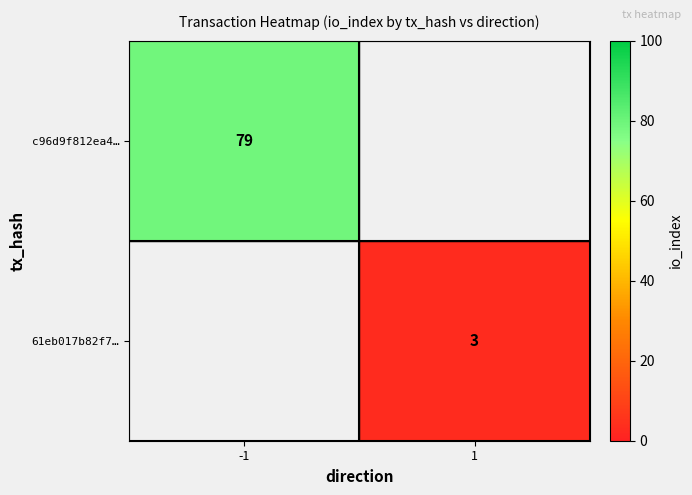

The value of 61eb017b82f7… at 1 is 4. True or false?

False